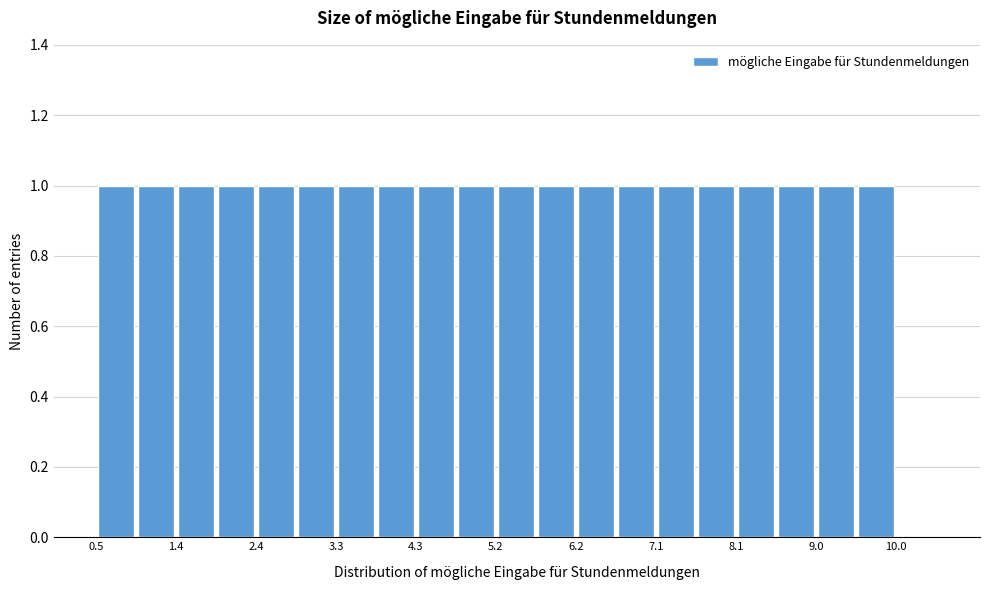

How tall is the bar that spans 7.6 to 8.1 on the x-axis? Neither the bar edges nor the heights are printed on the chart, so give them approximately, as read against the axes.

1